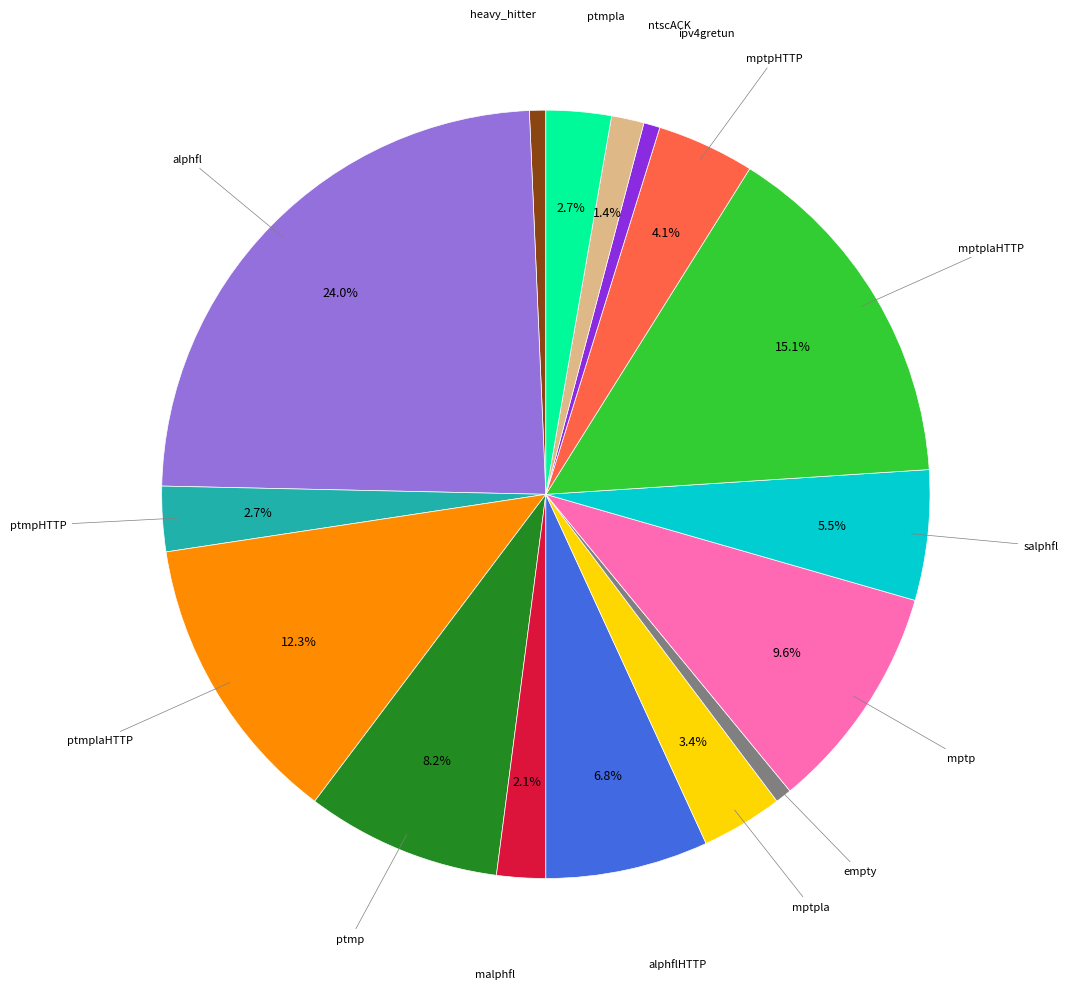

Does any single category account for the majority?

No